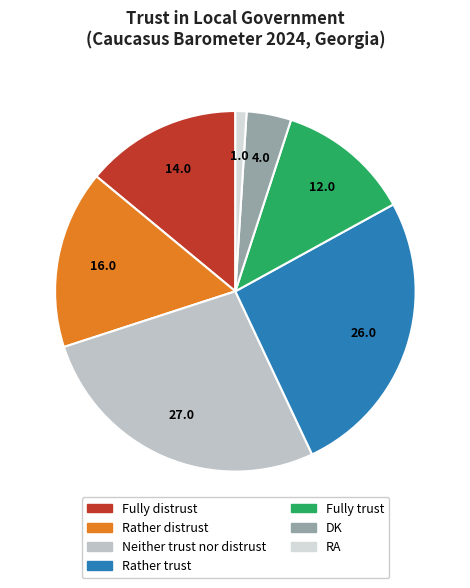

Is there any slice that represents more than half of the pie?

No